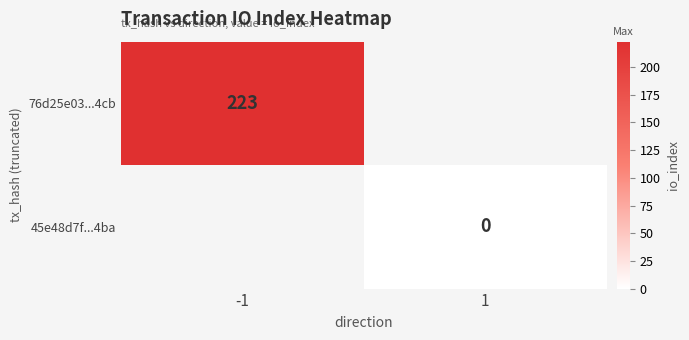

True or false: 76d25e03...4cb has a value of 223 at -1.

True